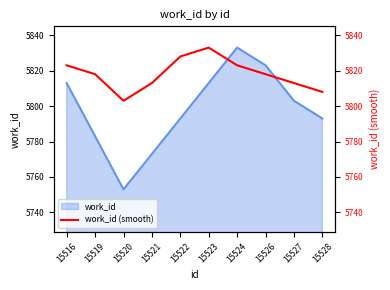

Does the chart have visible grid lines?

No